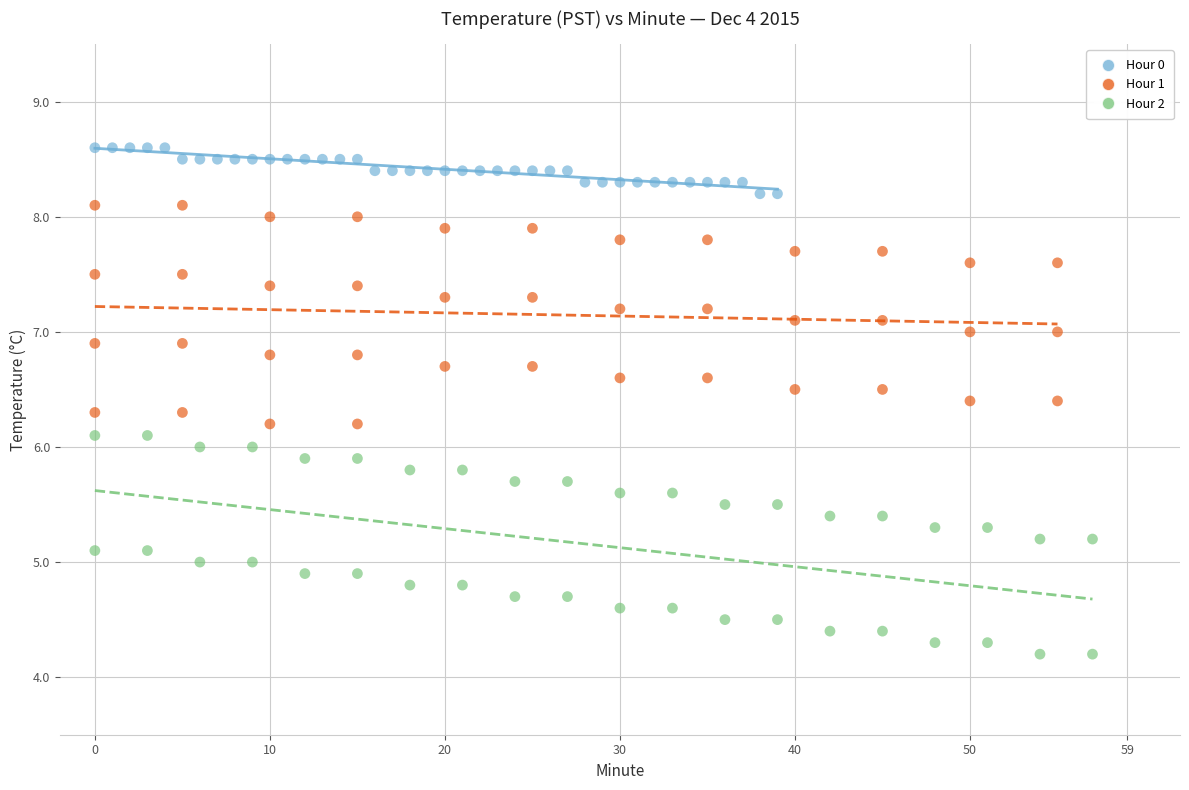

Which series reaches the maximum Y coordinate?

Hour 0